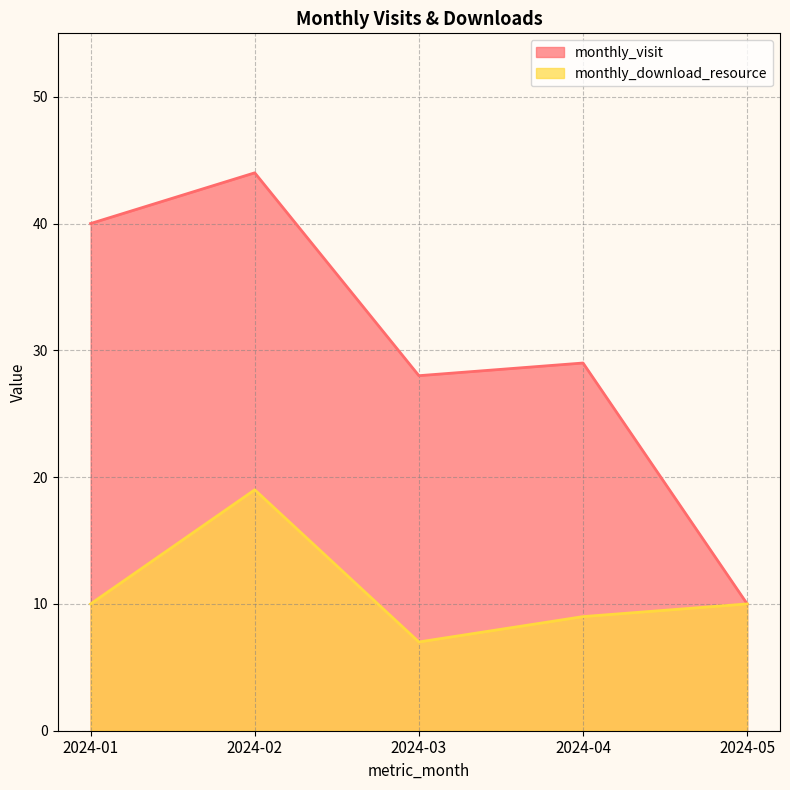

In monthly_visit, how many points are lower than both neighbors (excluding endpoints)?

1